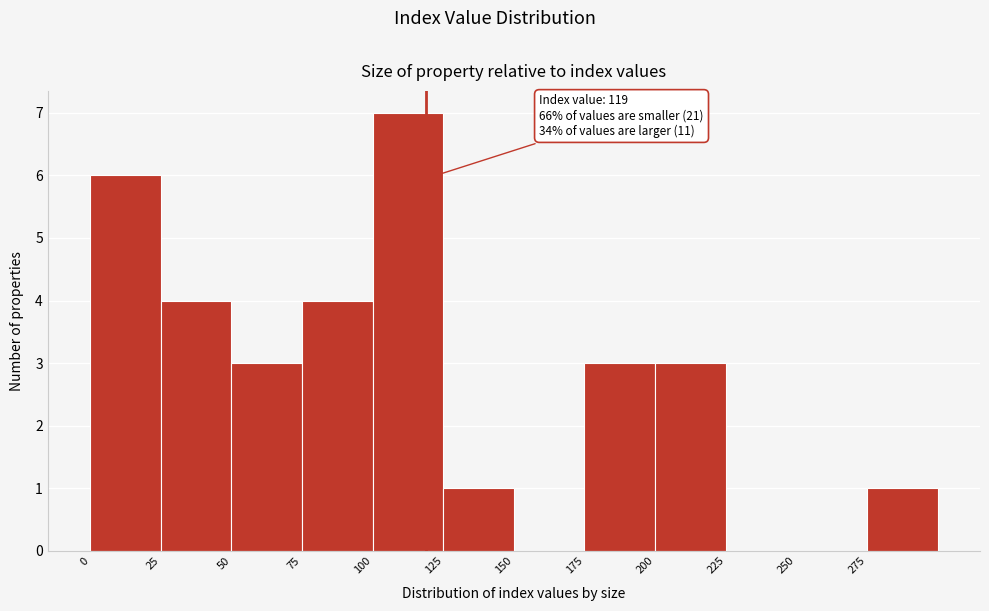

Over which range of the x-axis is the bar tallest?

100 to 125